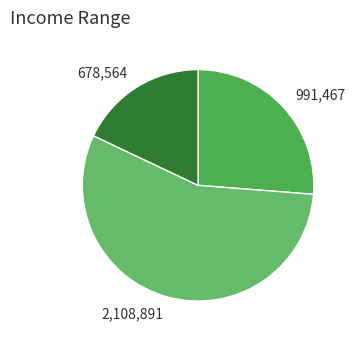

Count the number of slices in the pie.

3